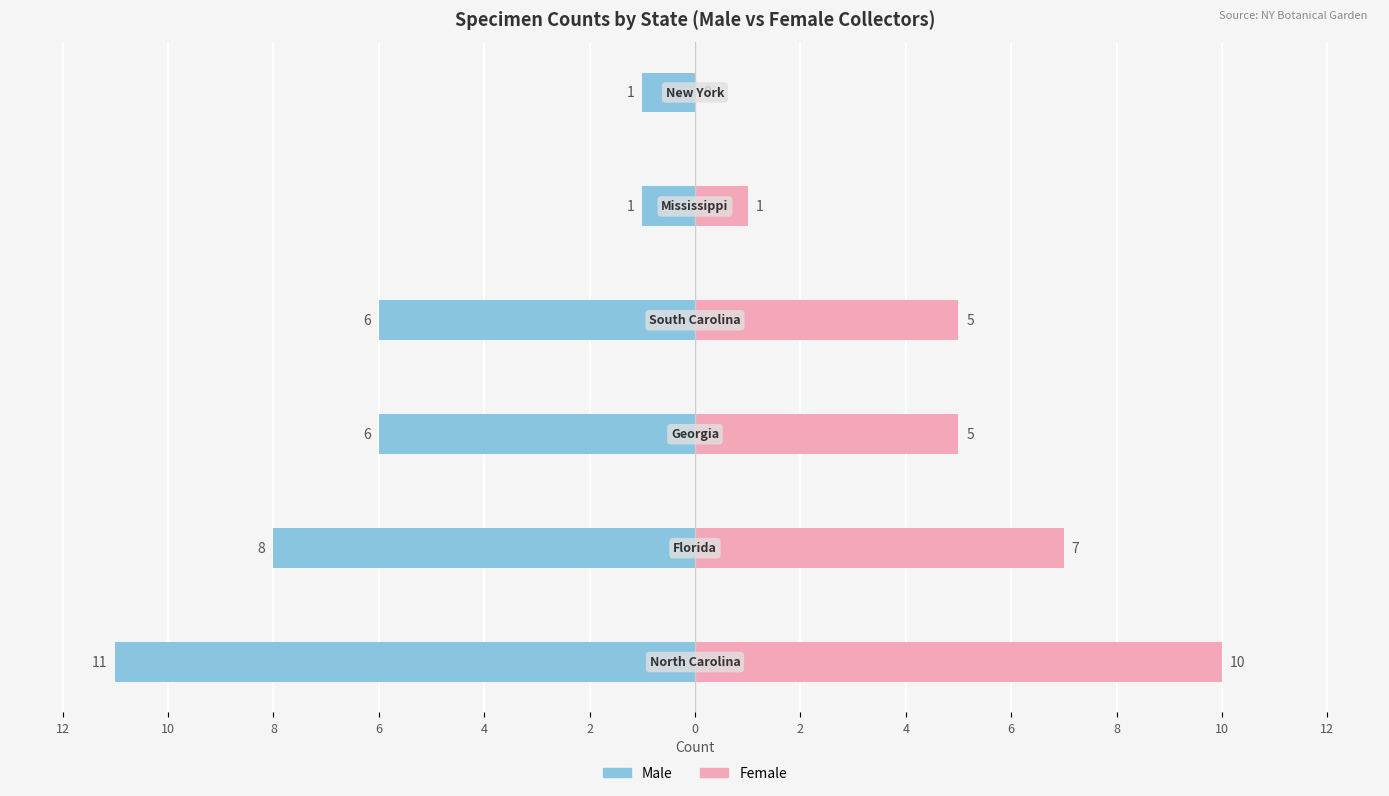

How many data points in Female are less than 5?

2